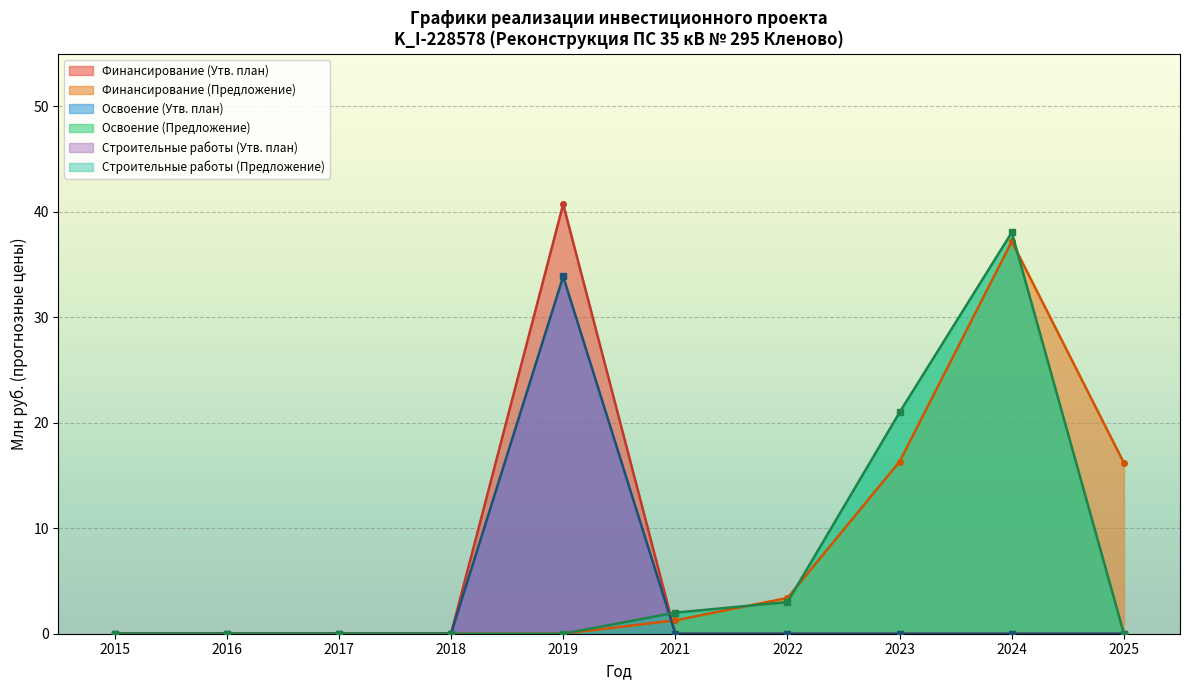

What is the value of the Финансирование (Утв. план) point at the 5th from the left?

40.7